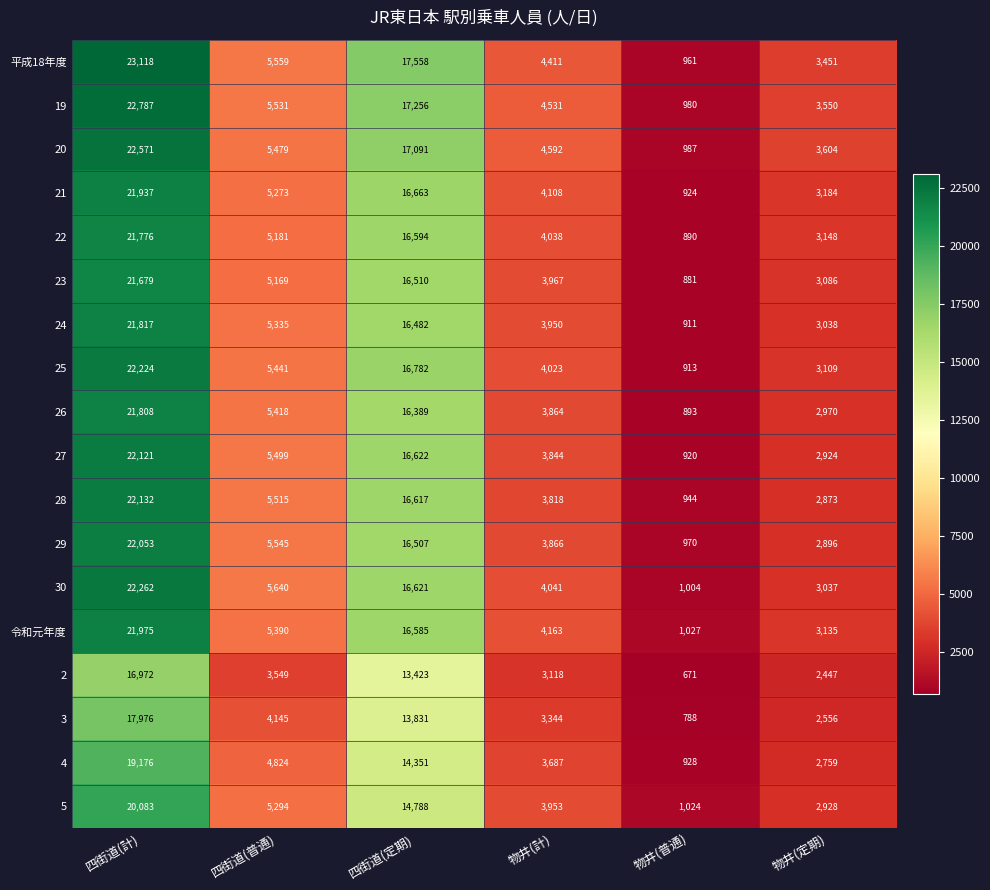

What is the sum of the 平成18年度 values at 四街道(定期) and 物井(普通)?

18519